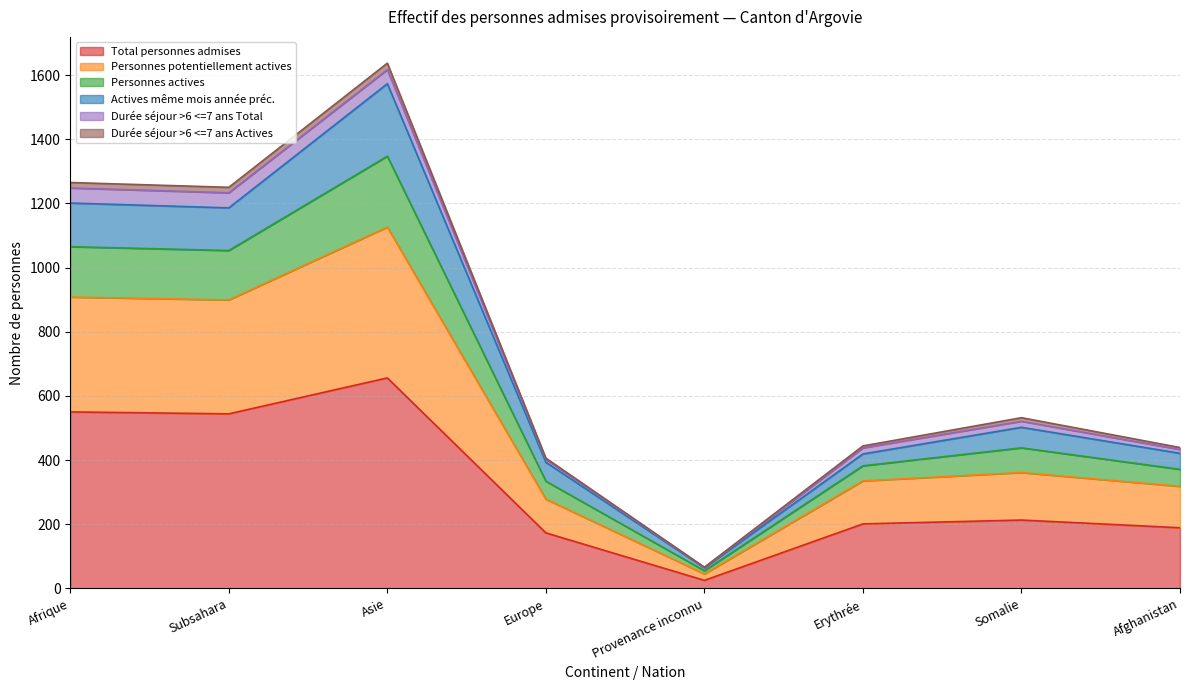

What position from the left is Provenance inconnu?

5